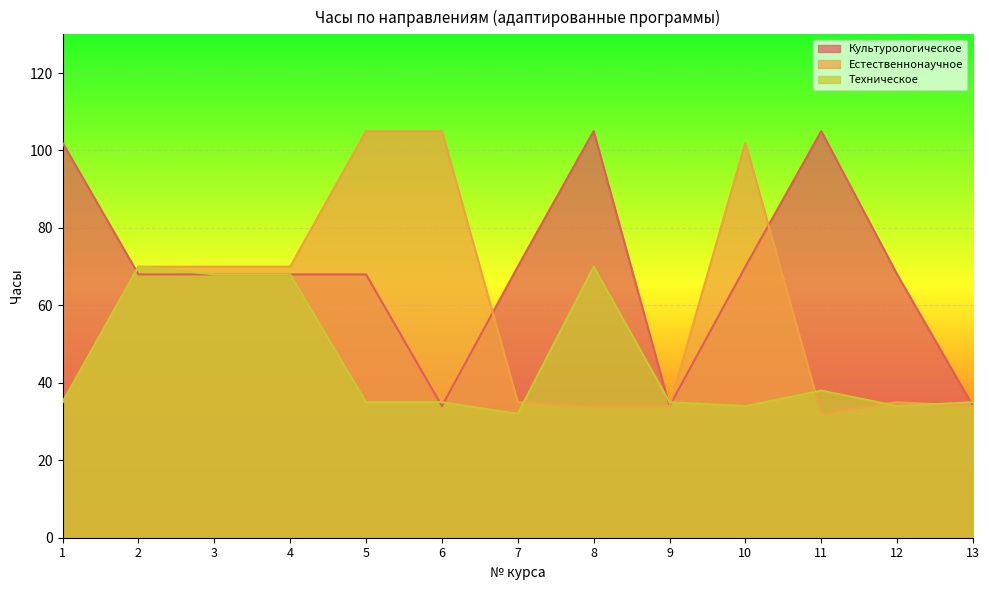

Which series has the largest range (max minus min)?

Естественнонаучное